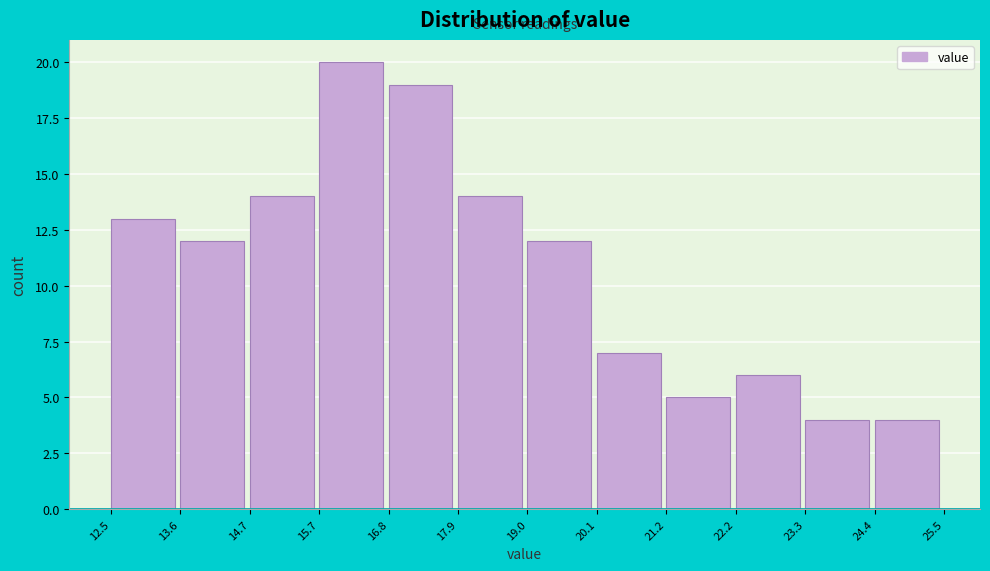

Reading left to right, transcribe this chart: for each bar, give the range it covers on the x-axis and its height. The values are not printed on the chart, so give them approximately, as read against the axis.

12.5 to 13.6: 13
13.6 to 14.7: 12
14.7 to 15.7: 14
15.7 to 16.8: 20
16.8 to 17.9: 19
17.9 to 19.0: 14
19.0 to 20.1: 12
20.1 to 21.2: 7
21.2 to 22.2: 5
22.2 to 23.3: 6
23.3 to 24.4: 4
24.4 to 25.5: 4